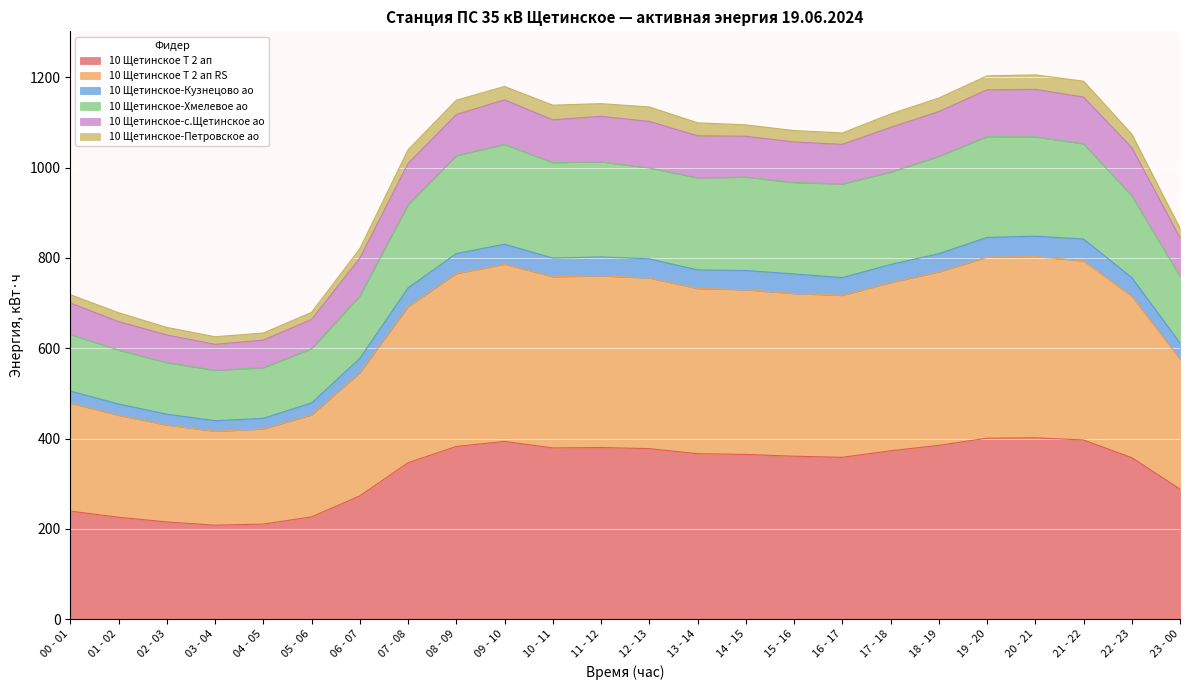

What is the highest value of the 10 Щетинское Т 2 ап series?

401.6